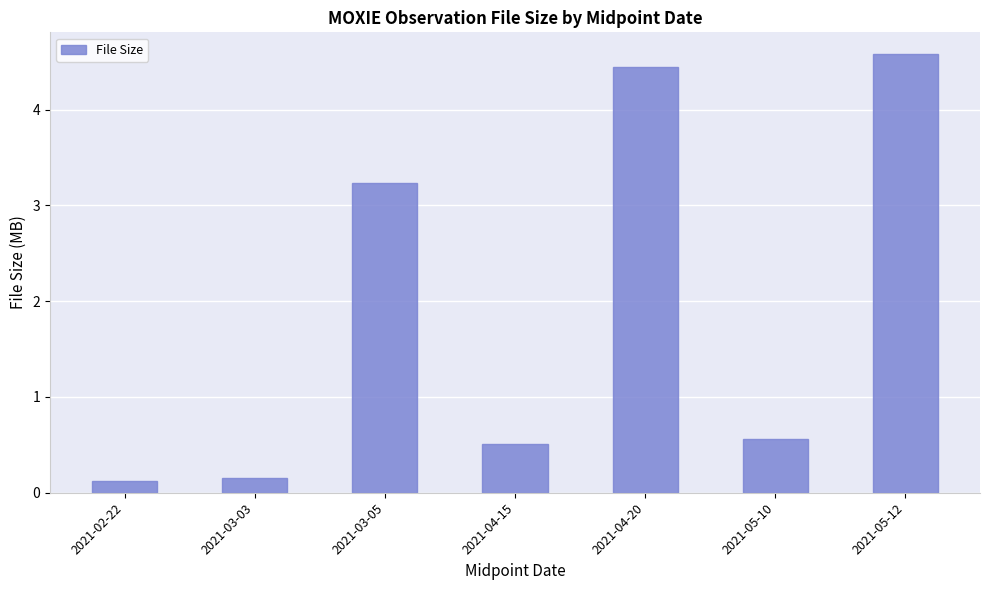

Where is the data nearest to the value 2?

2021-03-05